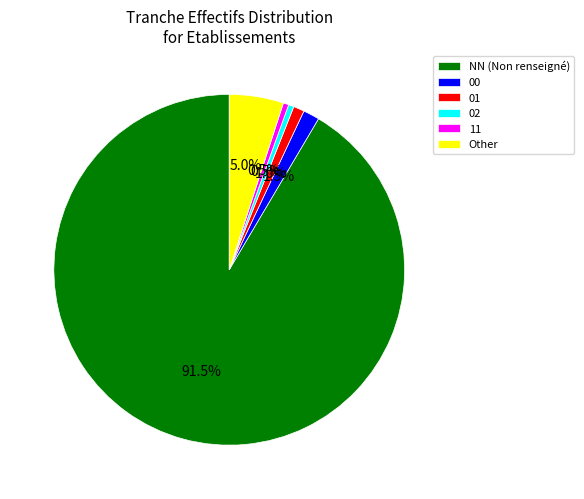

To the nearest percent, what is the average slice percentage?

17%